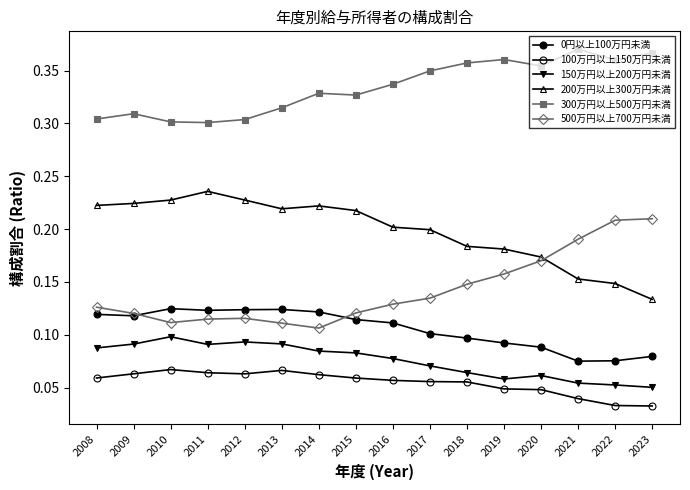

What is the difference between the maximum and minimum values in the 500万円以上700万円未満 series?

0.1